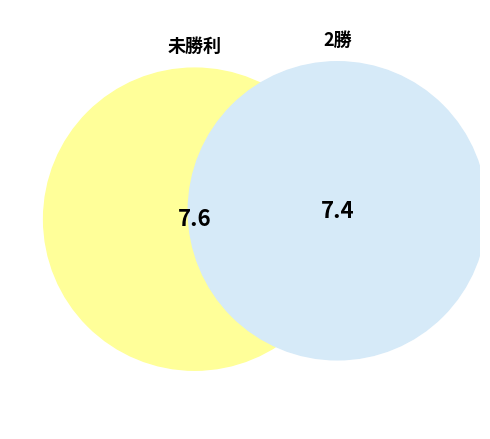

The 未勝利 slice represents 51% of the pie. True or false?

True